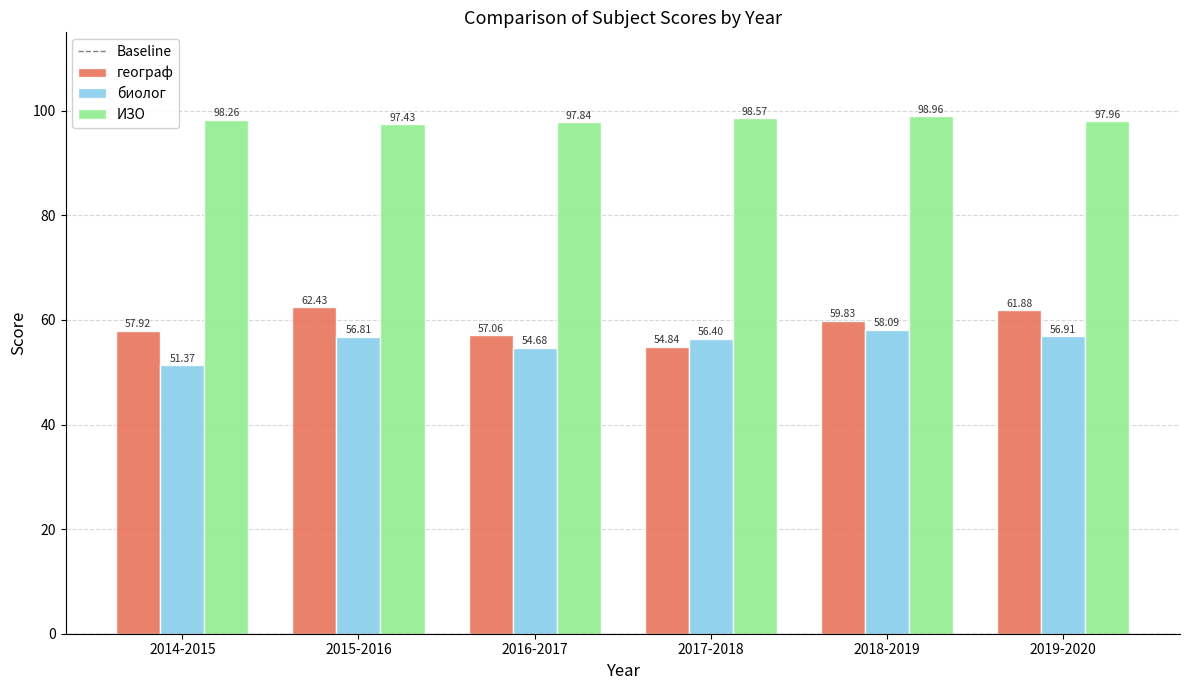

At which label does биолог reach its peak?

2018-2019